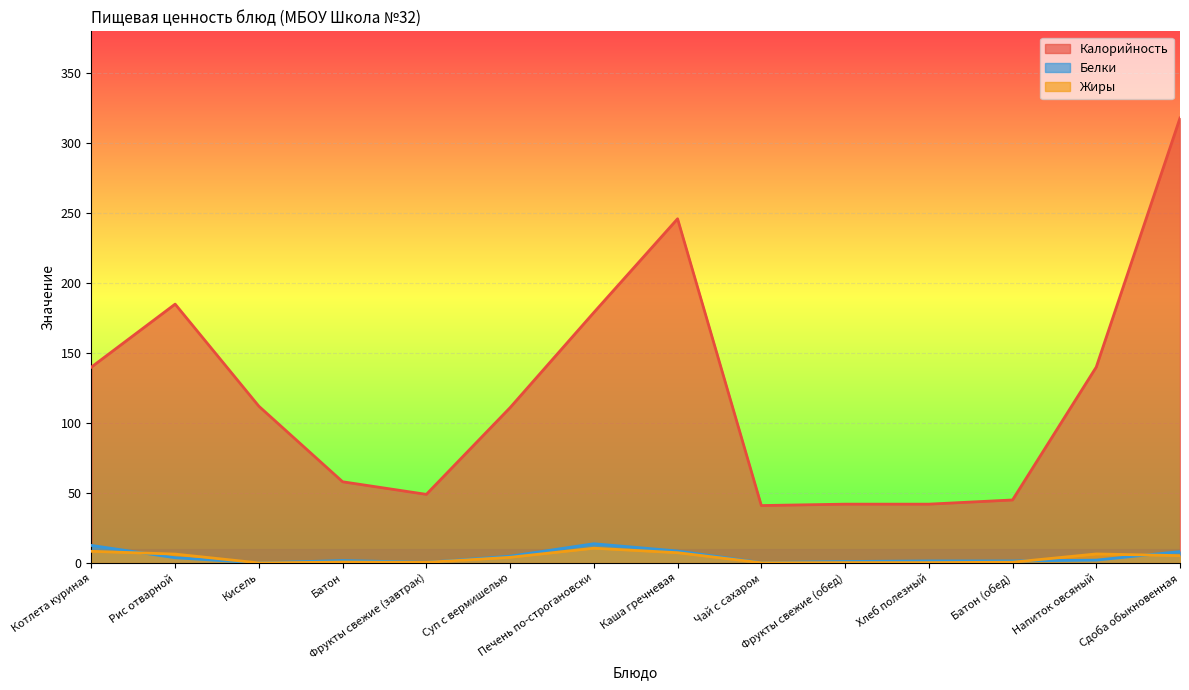

The value of Калорийность at Чай с сахаром is 41.0. True or false?

True